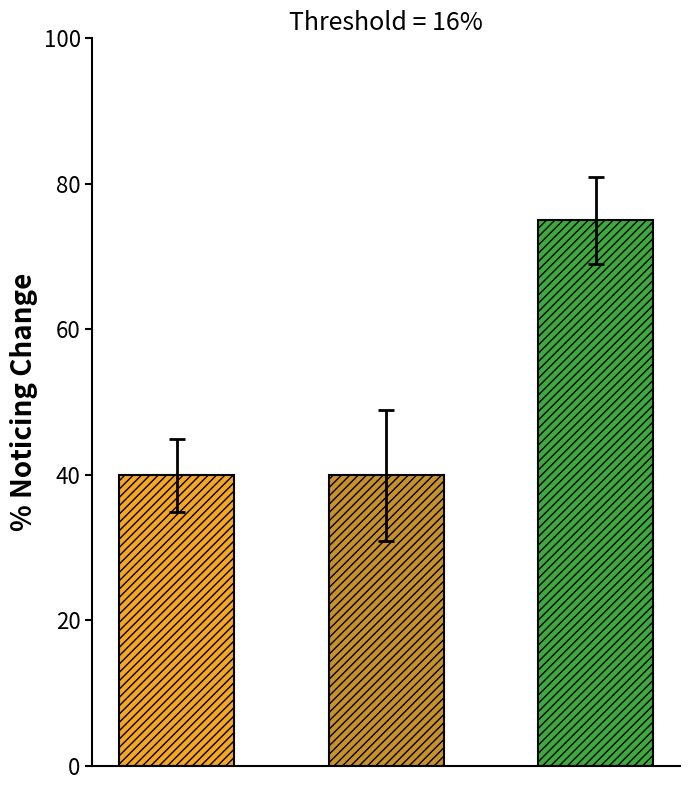

What is the sum of all values?

154.9